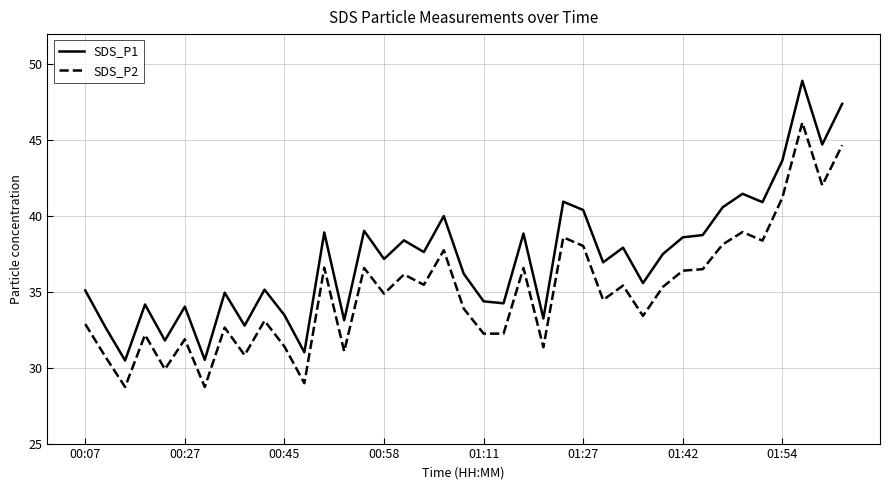

List the series in order of their overall mean, lowest first.

SDS_P2, SDS_P1